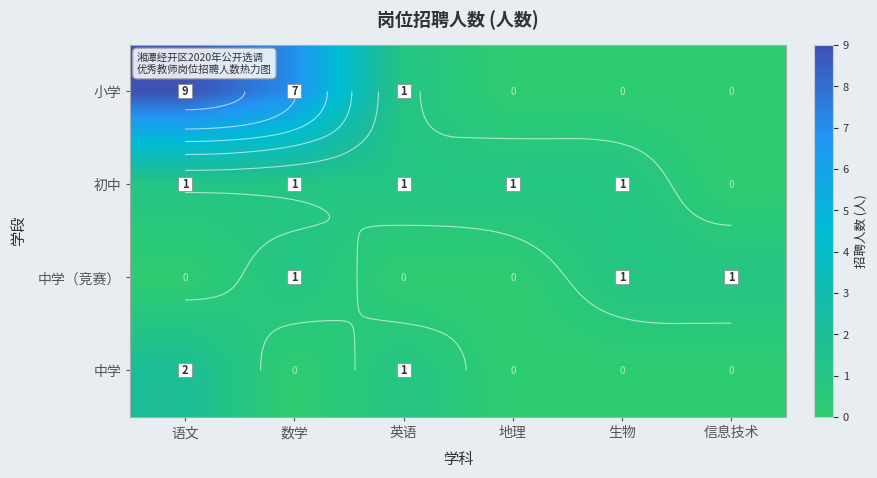

The 初中 series shows 1 at 英语. True or false?

True